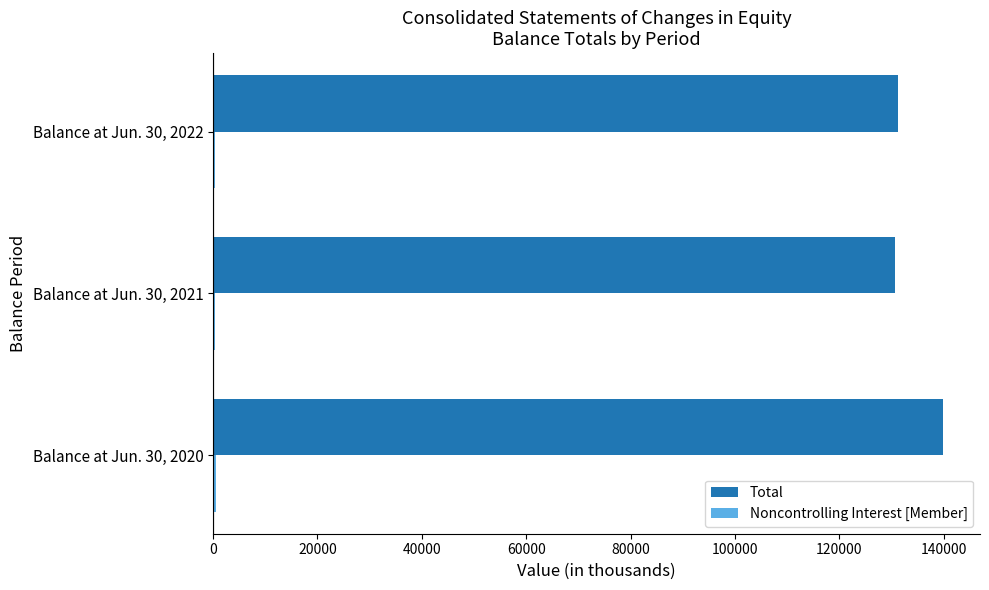

At which label does Total reach its peak?

Balance at Jun. 30, 2020